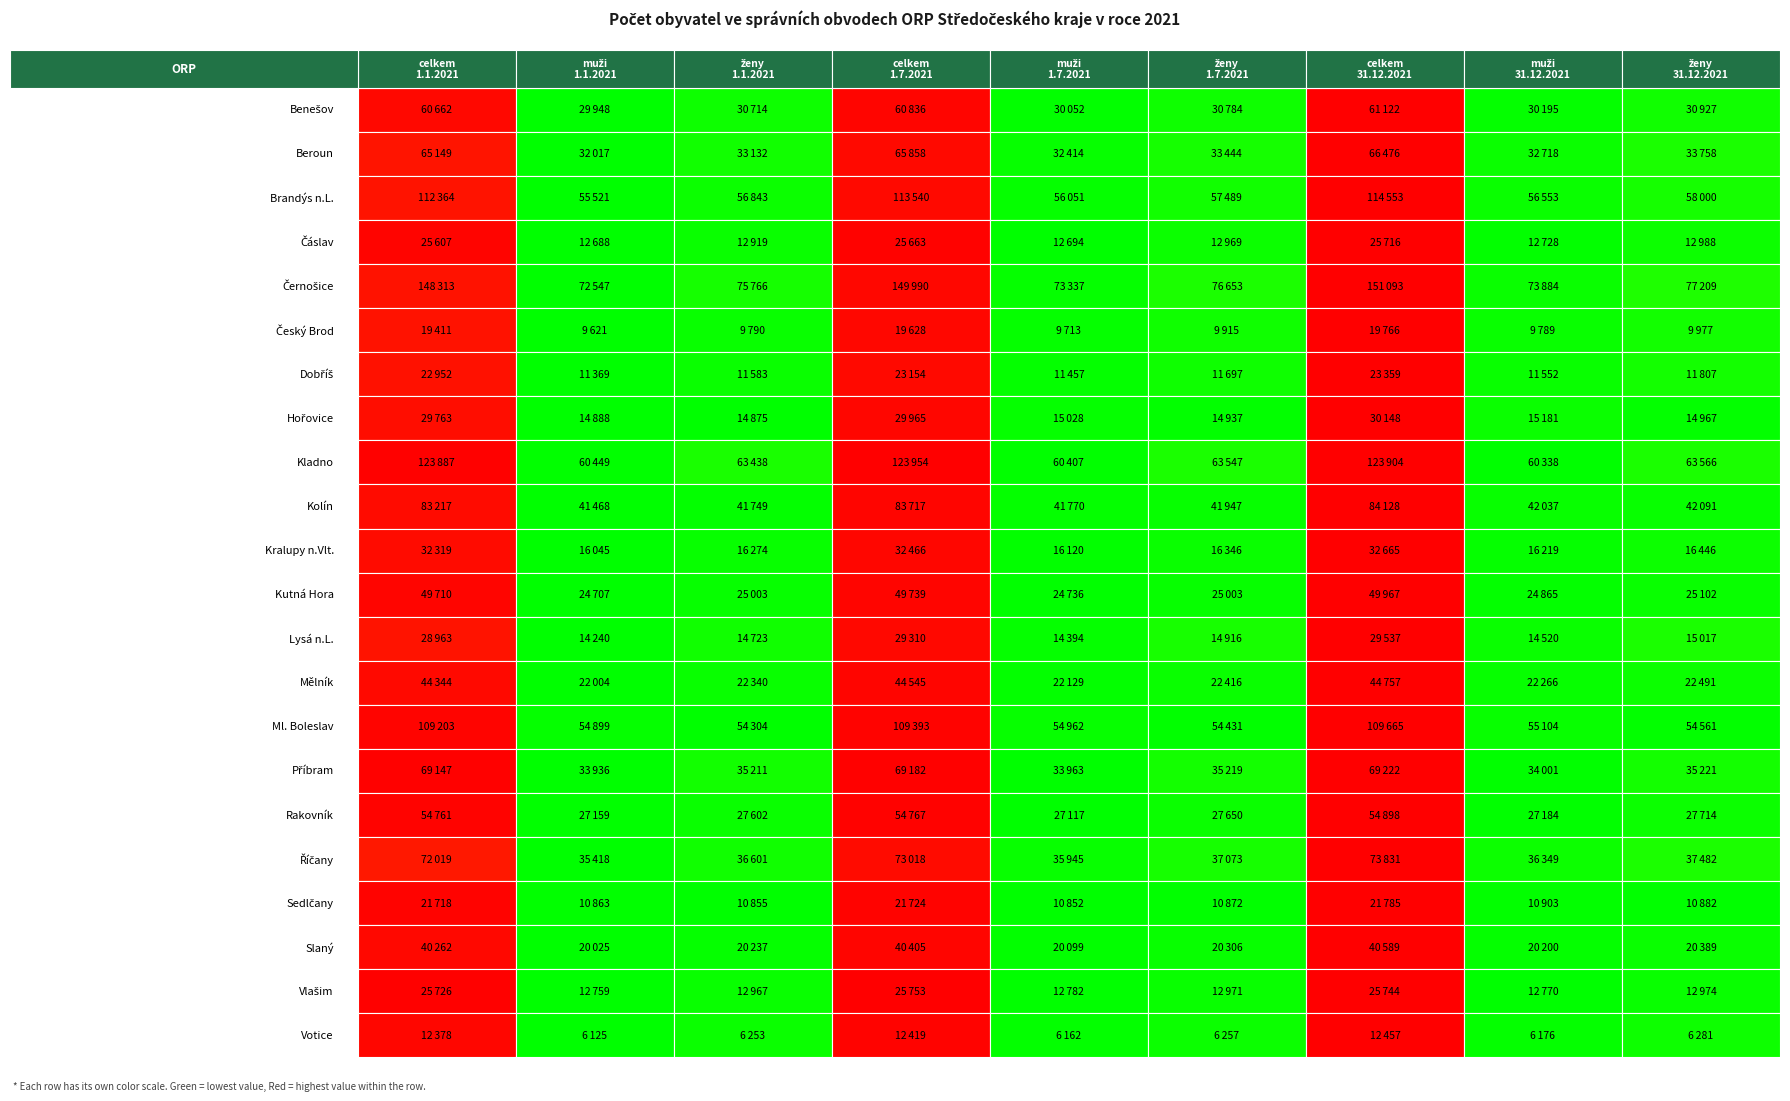

What is the average value of the Dobříš series?

15437